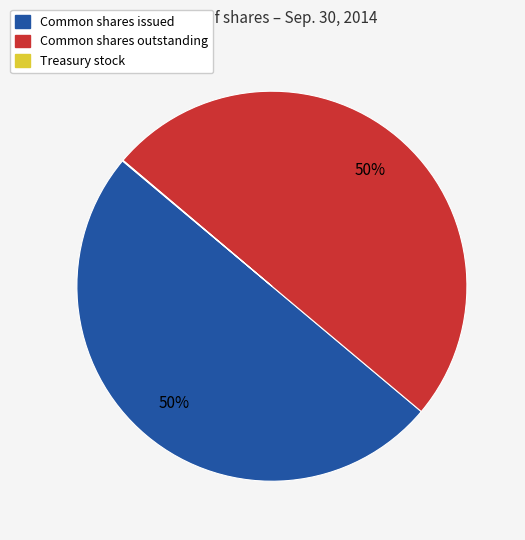

To the nearest percent, what is the difference between the largest and smallest slice percentages?

50%